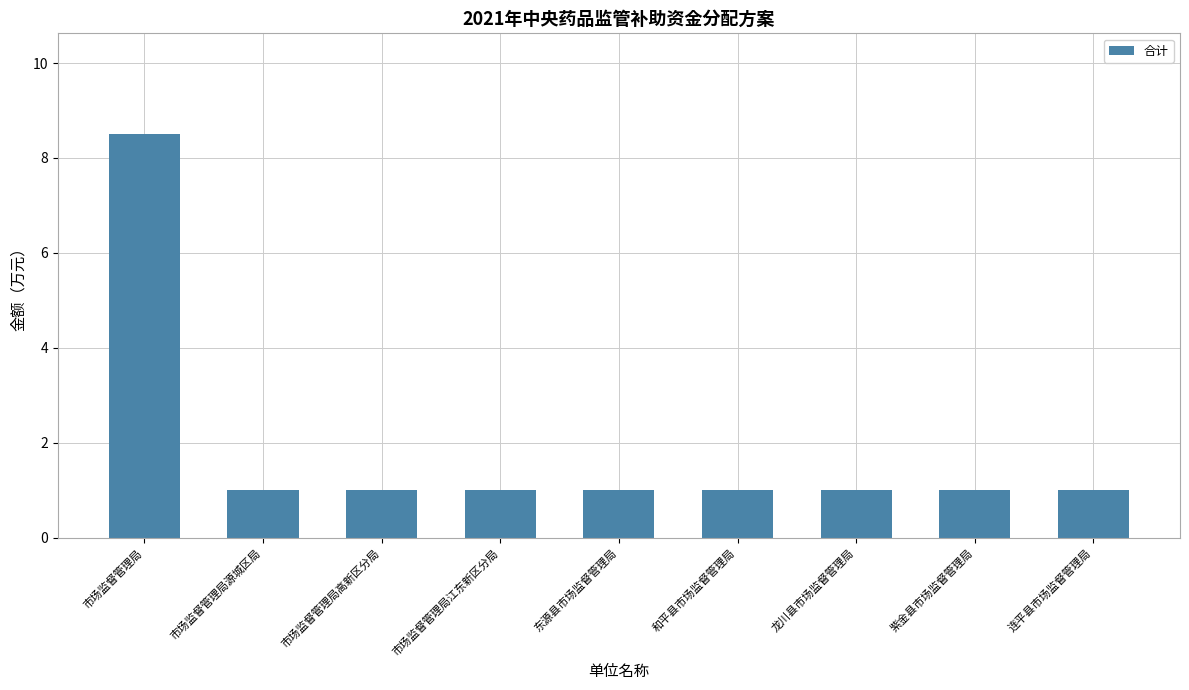

What is the sum of all values?

16.5